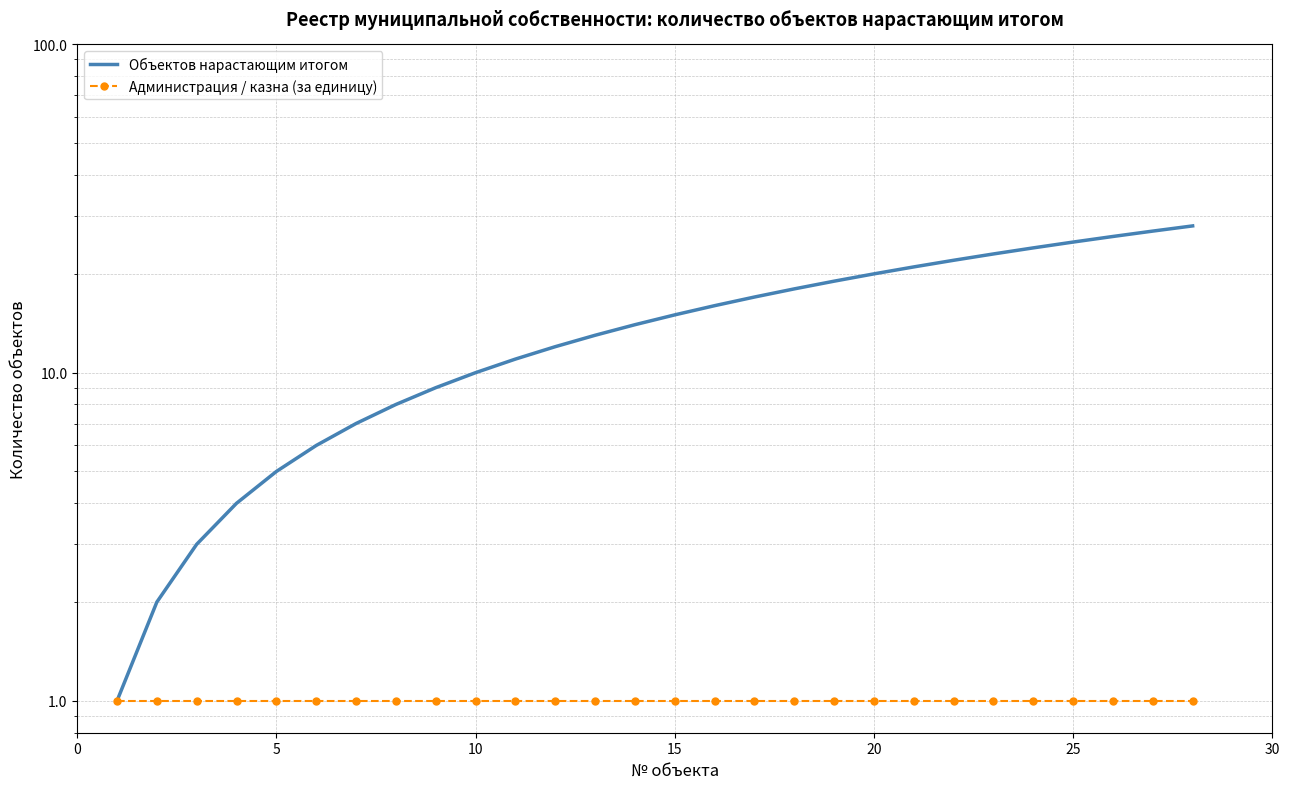

What is the greatest value displayed?

28